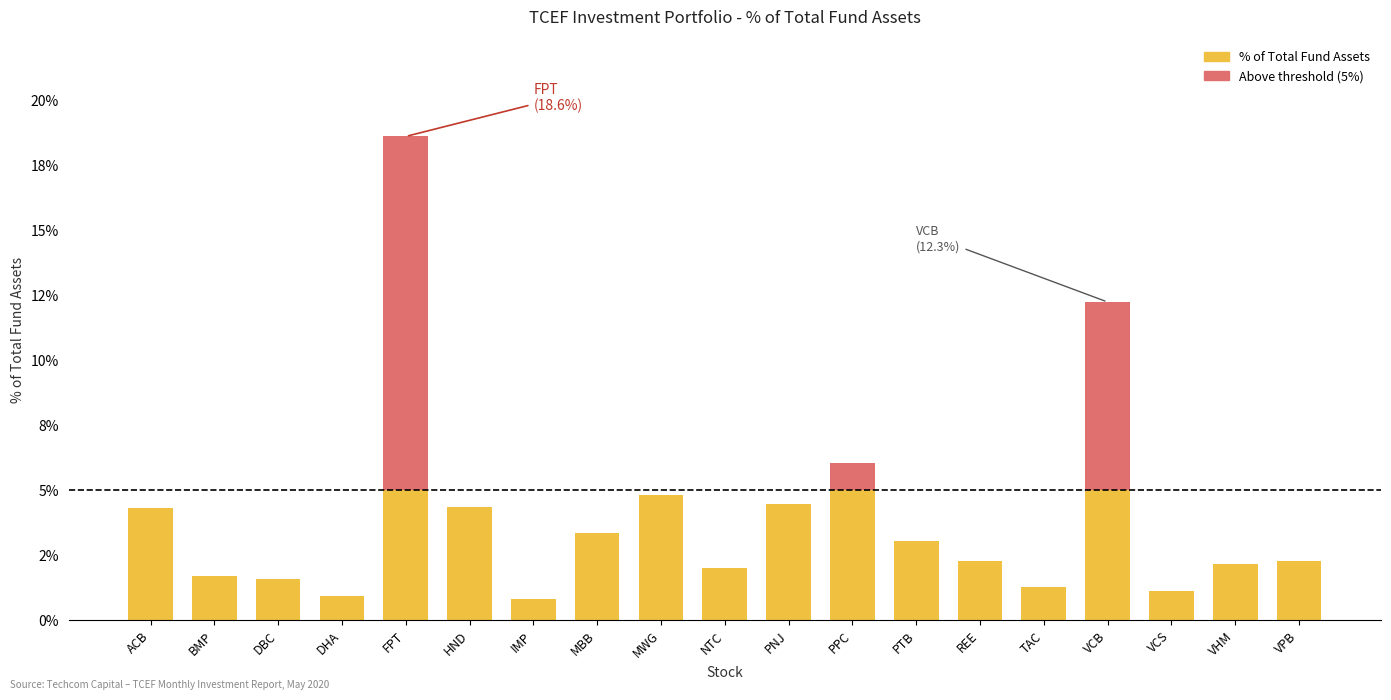

What is the maximum value shown in the chart?

0.2